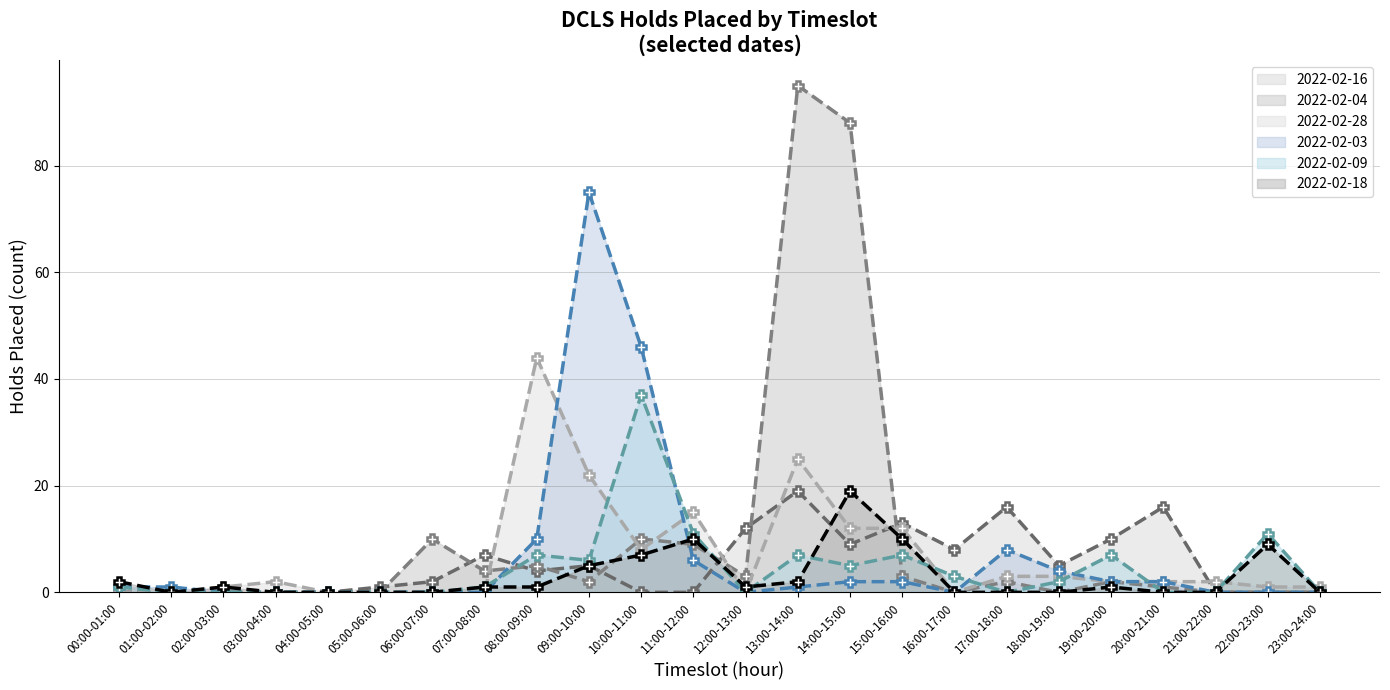

What is the value of the 2022-02-16 point at the 18th from the left?

16